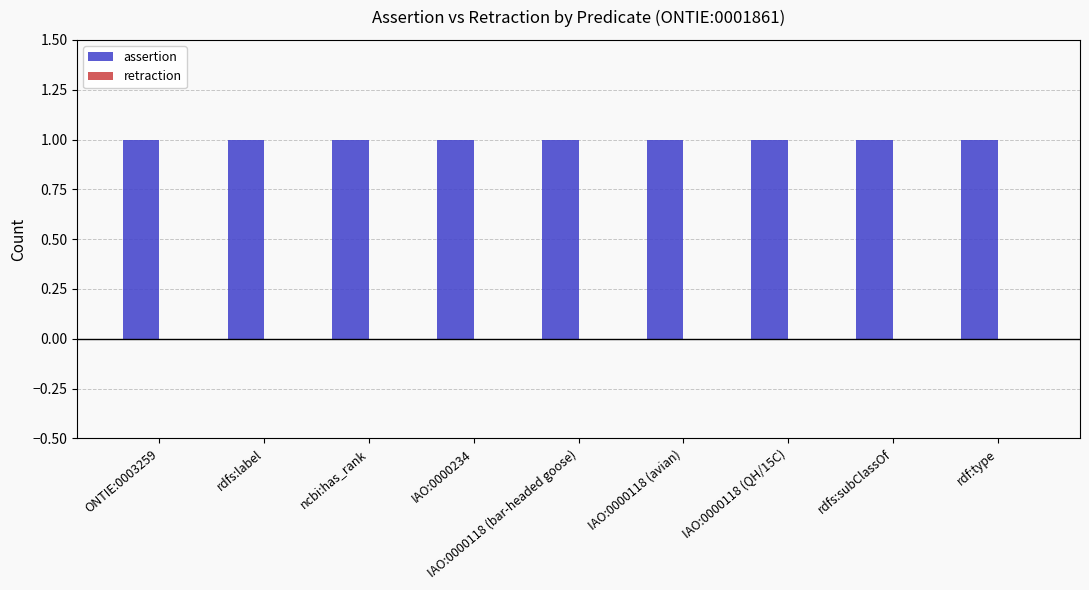

Which series changed the most between ONTIE:0003259 and IAO:0000118 (bar-headed goose)?

assertion